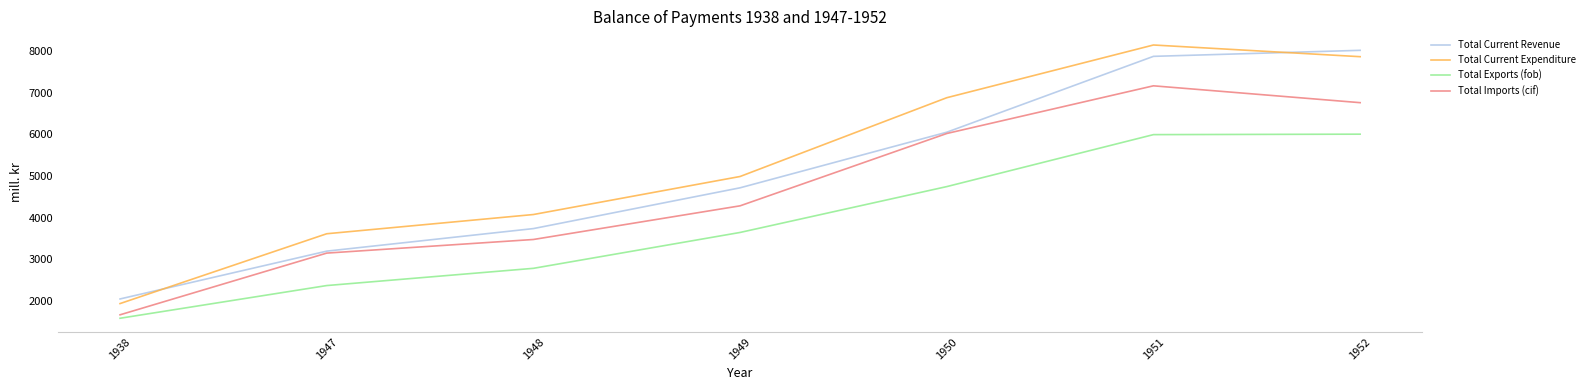

True or false: Total Current Expenditure has more than 0 points higher than both neighbors.

True